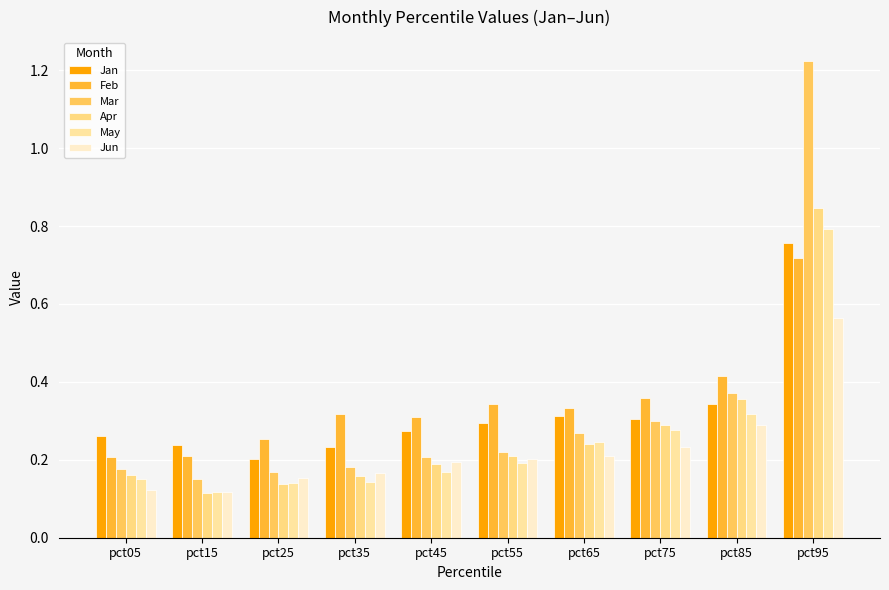

How many data points does each series have?

10